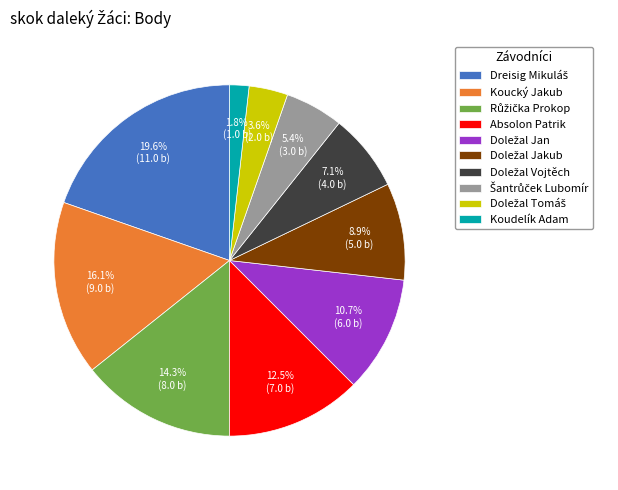

To the nearest percent, what is the average slice percentage?

10%